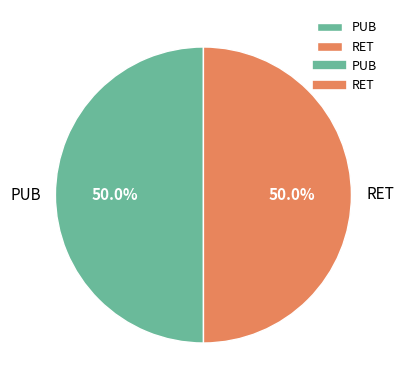

What is the ratio of the value at PUB to the value at RET?

1.0